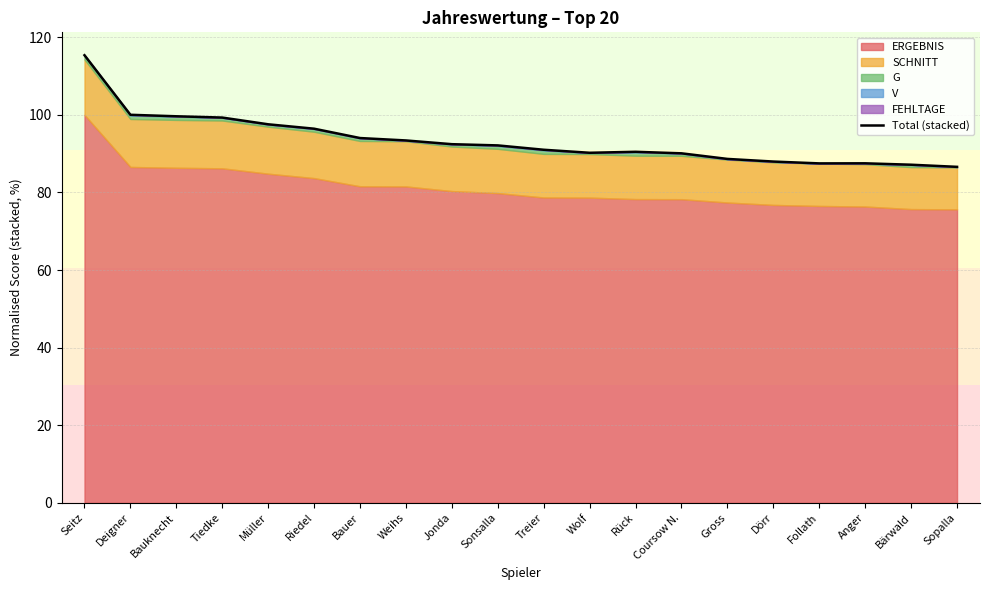

The value at Riedel is 53.1. True or false?

False